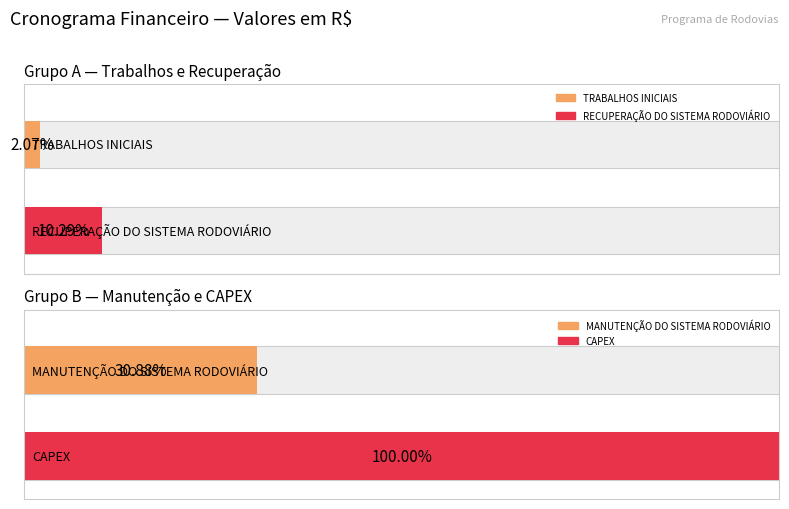

Reading left to right, what are all the values shown in this chart?

TRABALHOS INICIAIS=39896370.5	RECUPERAÇÃO DO SISTEMA RODOVIÁRIO=198007644.6	MANUTENÇÃO DO SISTEMA RODOVIÁRIO=594401231.9	CAPEX=1925007339.0